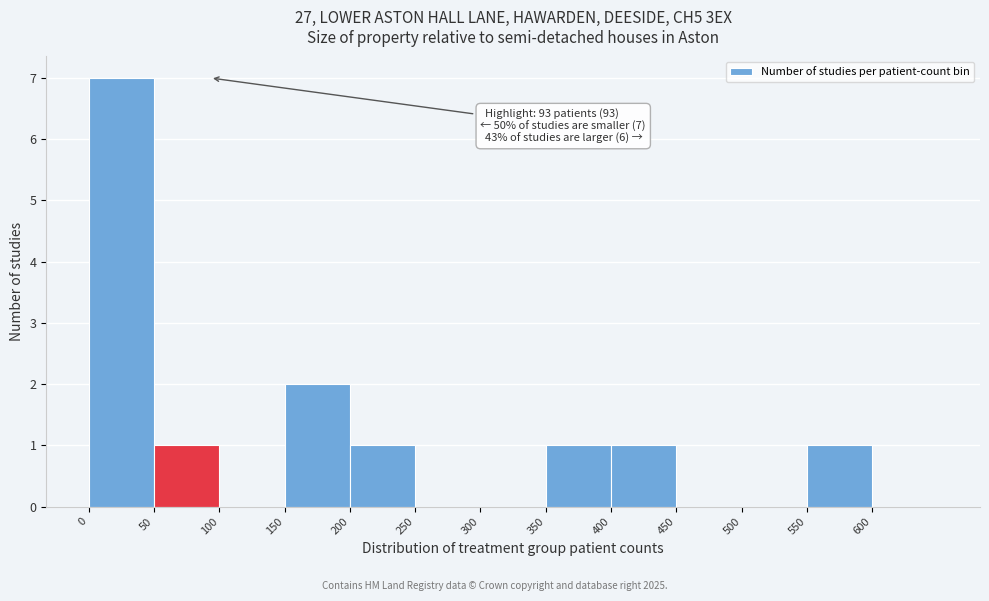

Over which range of the x-axis is the bar tallest?

0 to 50